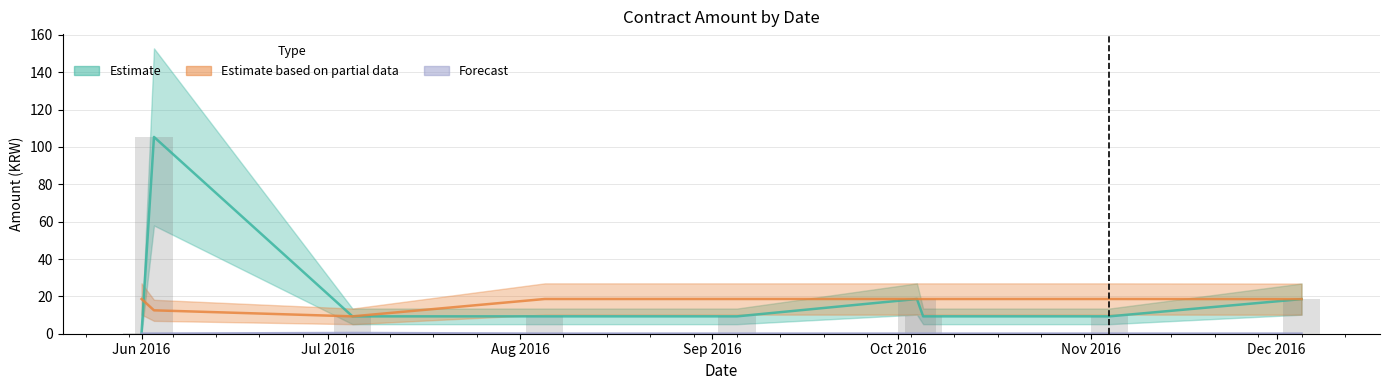

Is it true that Estimate equals 9.3 at 20160905?

True